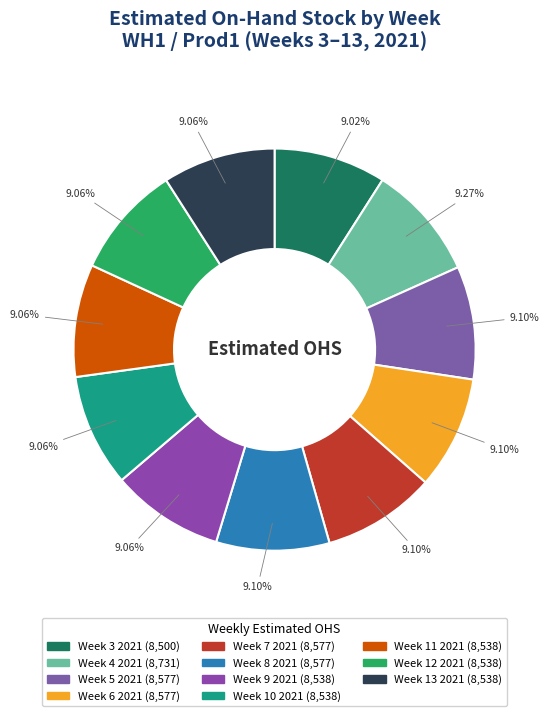

How many slices are in this pie chart?

11